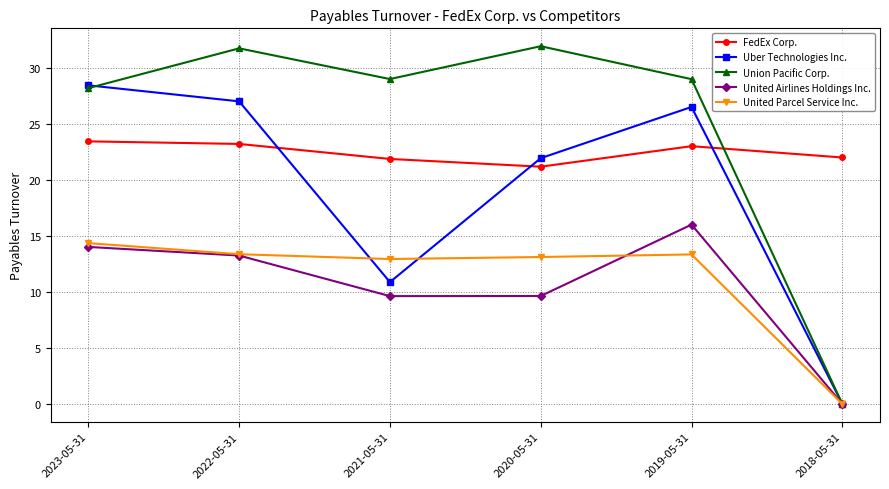

What are all the series names shown in the legend?

FedEx Corp., Uber Technologies Inc., Union Pacific Corp., United Airlines Holdings Inc., United Parcel Service Inc.